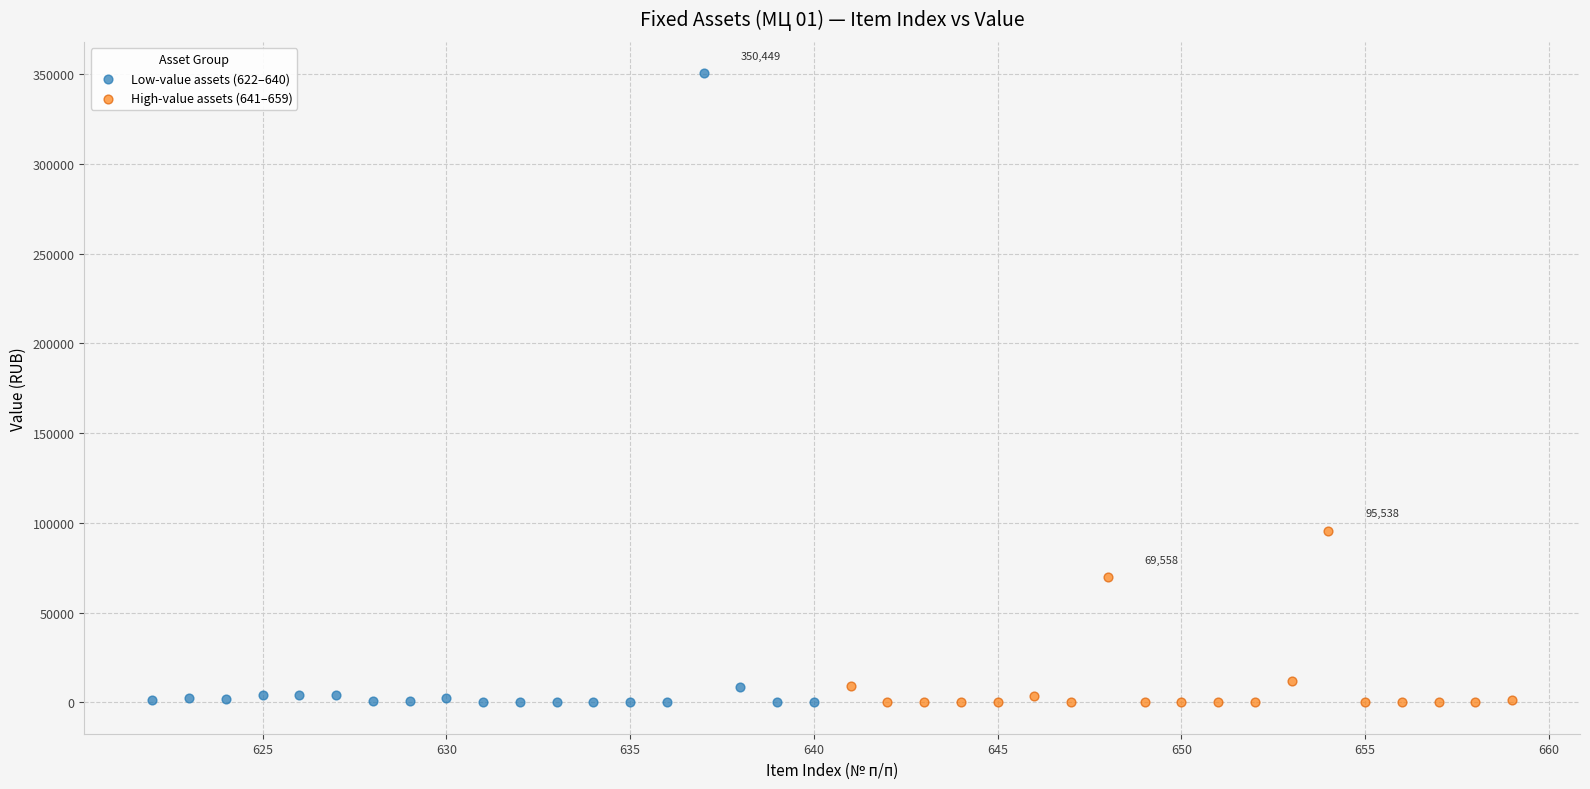

Which series contains the highest Y value?

Low-value assets (622–640)